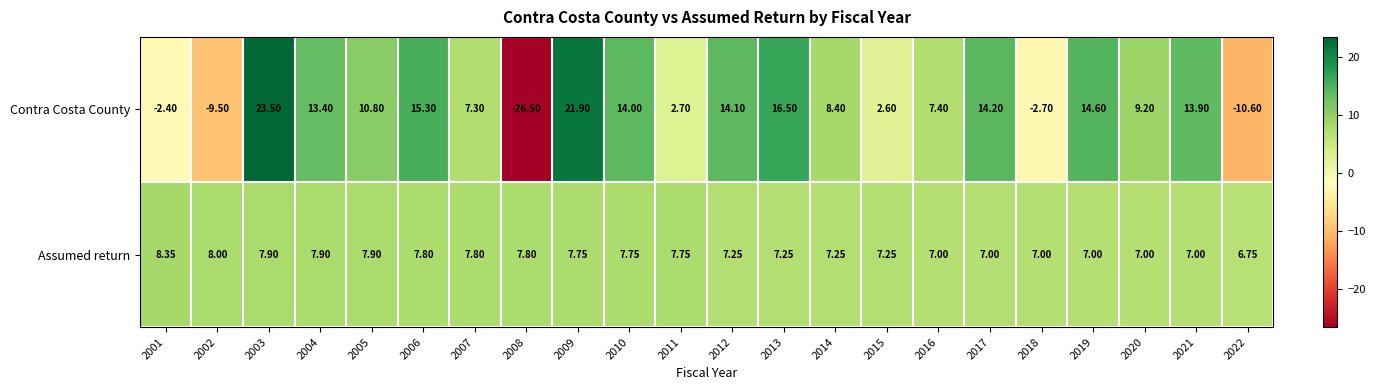

Rank the series at 2015 from lowest to highest value.

Contra Costa County, Assumed return